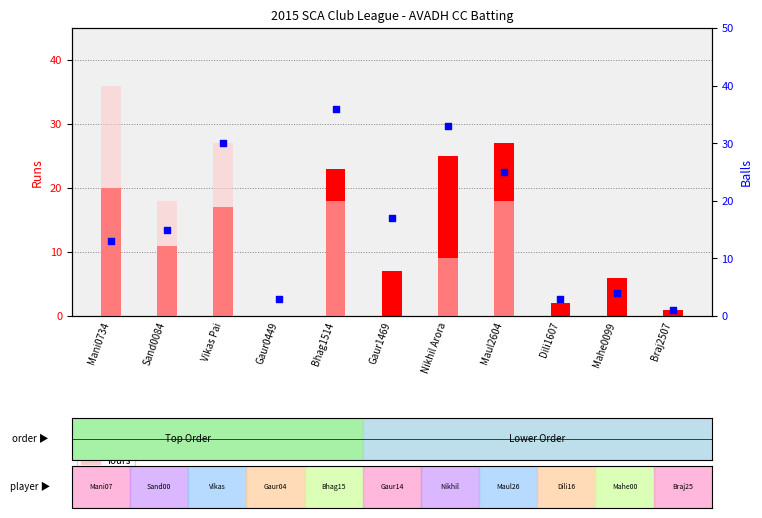

Which series reaches the minimum Y coordinate?

runs